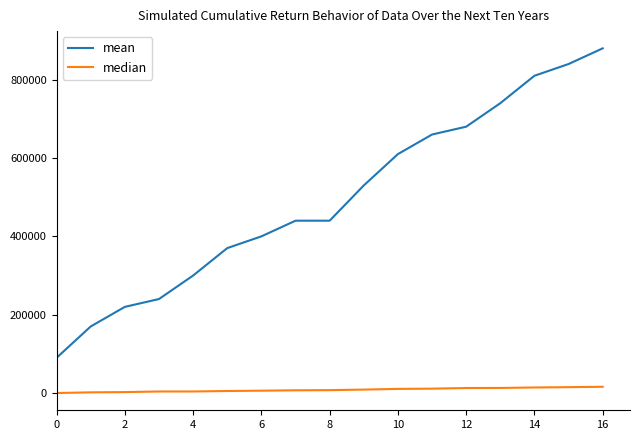

True or false: median and mean intersect in this chart.

False